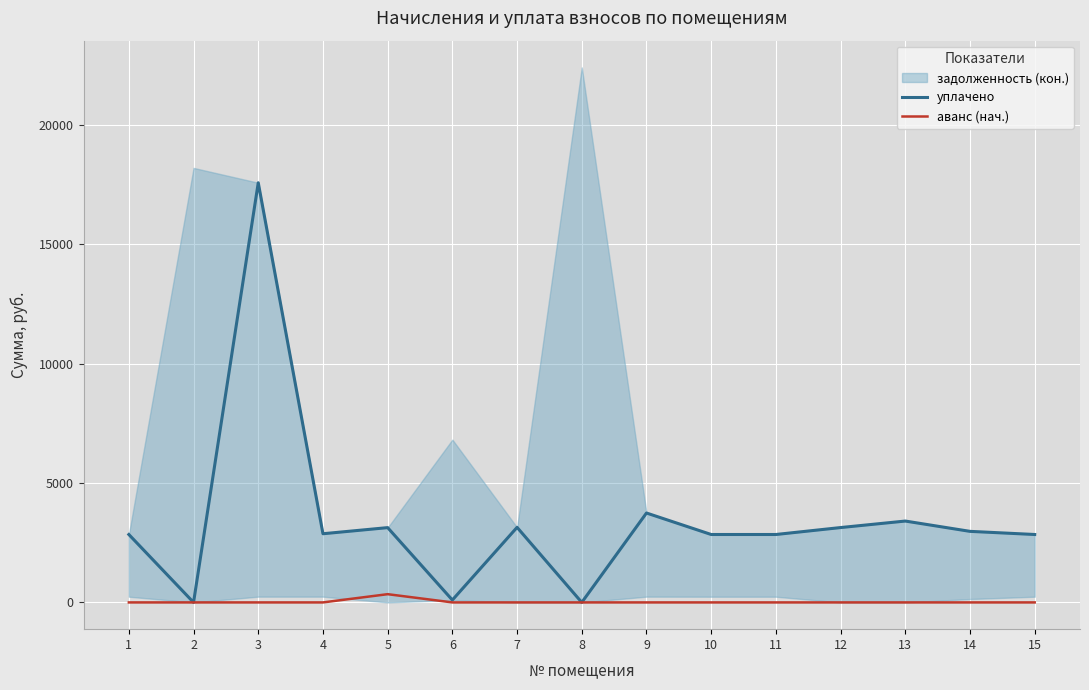

True or false: уплачено has a value of 5382.7 at 2.

False